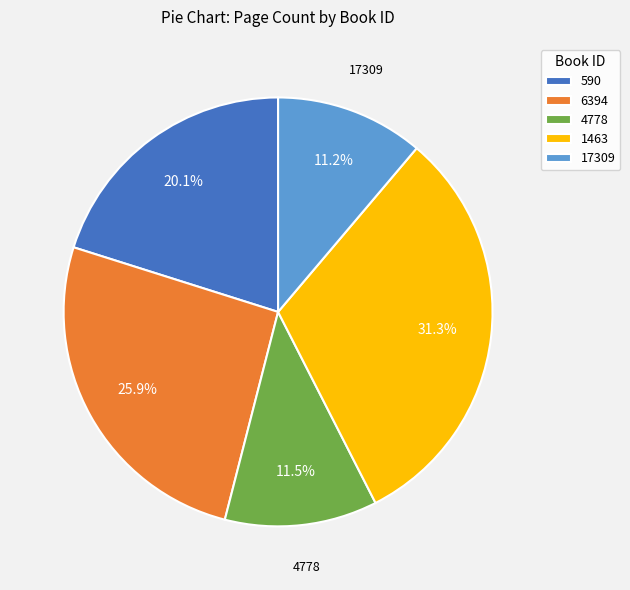

Which slice is the largest?

1463